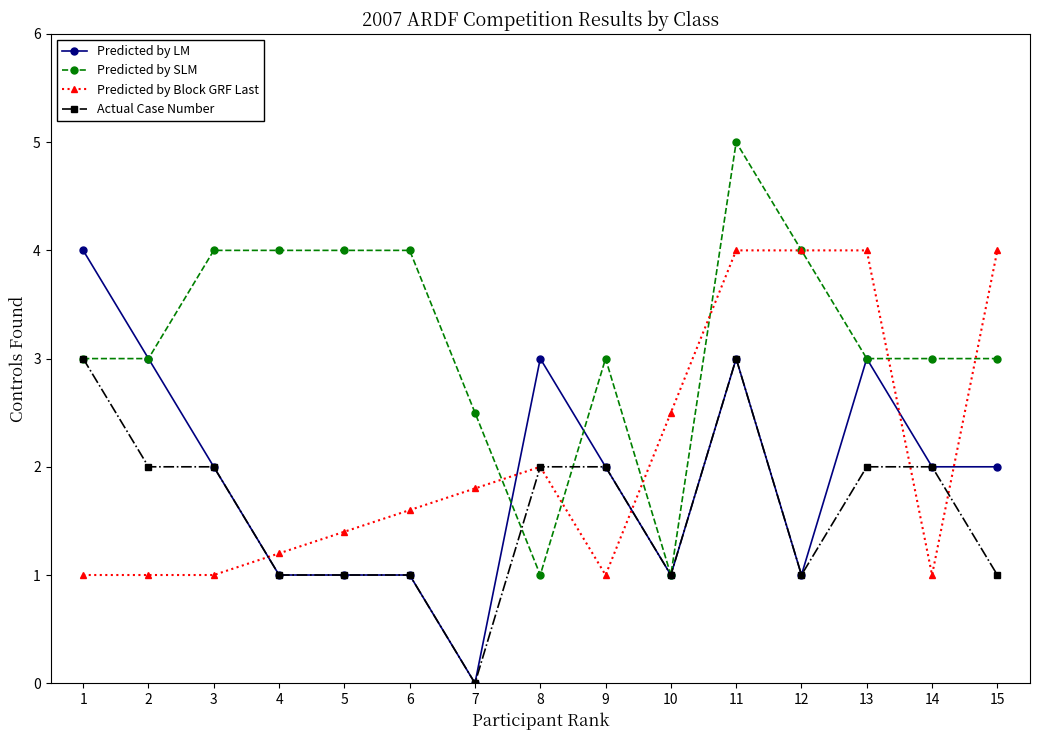

At which category is the sum across all series the highest?

11